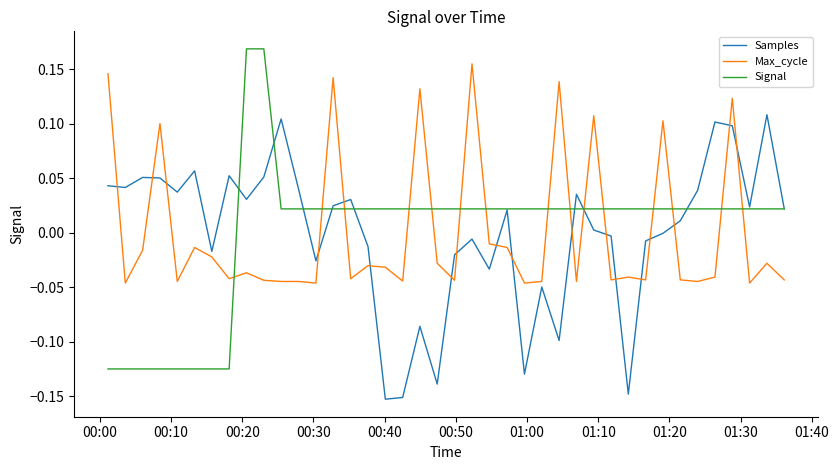

True or false: Max_cycle and Samples intersect in this chart.

True